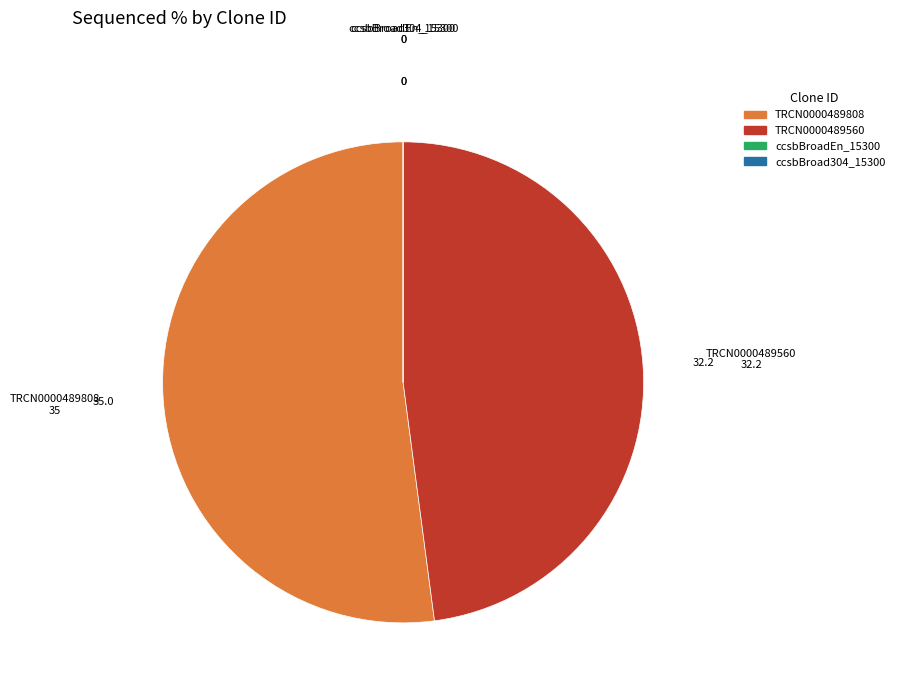

The TRCN0000489560 slice represents 53% of the pie. True or false?

False